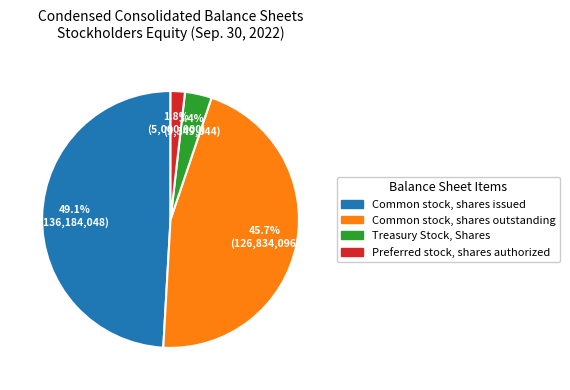

Is there any slice that represents more than half of the pie?

No